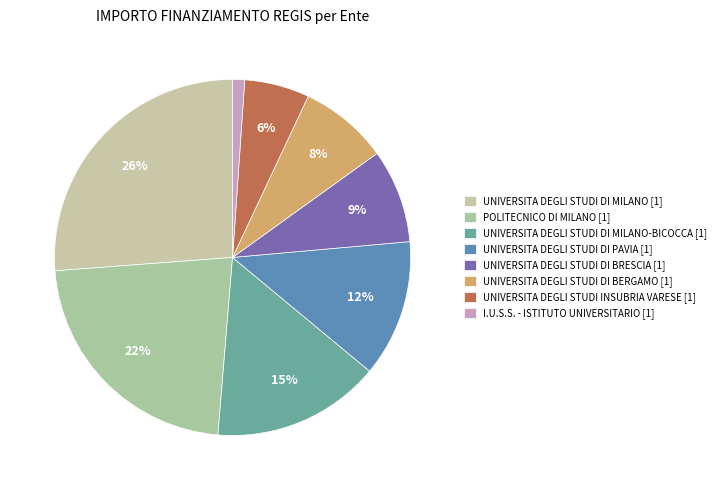

Count the number of slices in the pie.

8